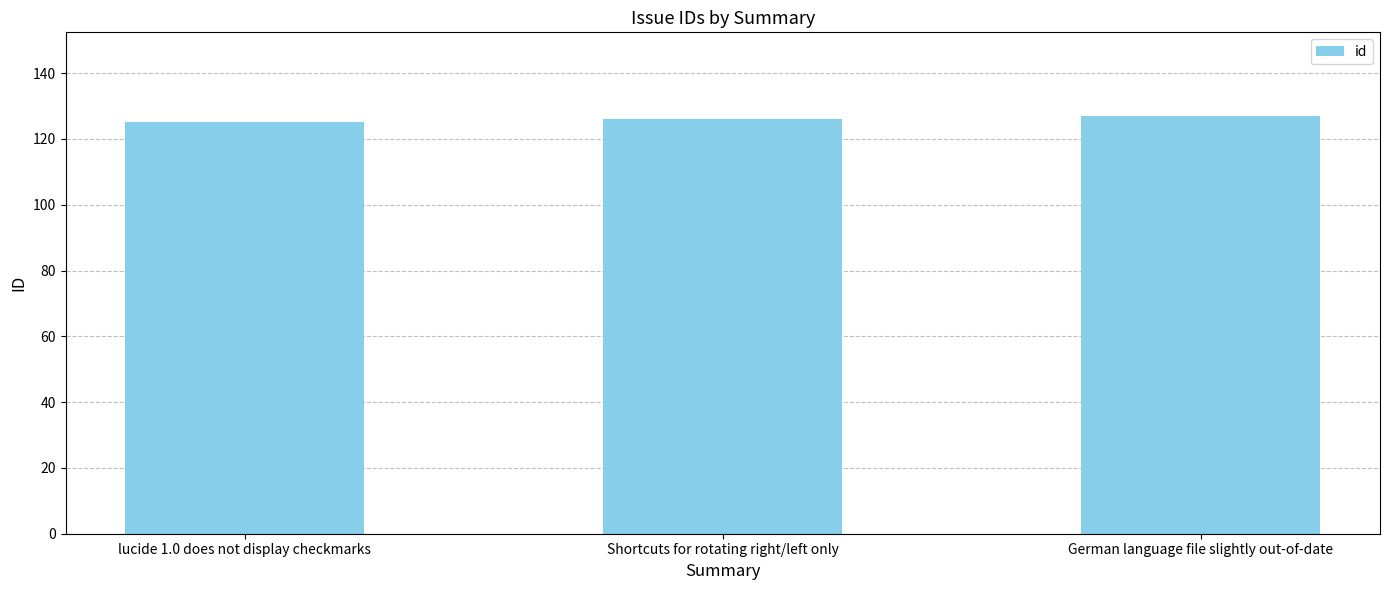

Approximately how many times larger is the value at German language file slightly out-of-date compared to lucide 1.0 does not display checkmarks?

1.0